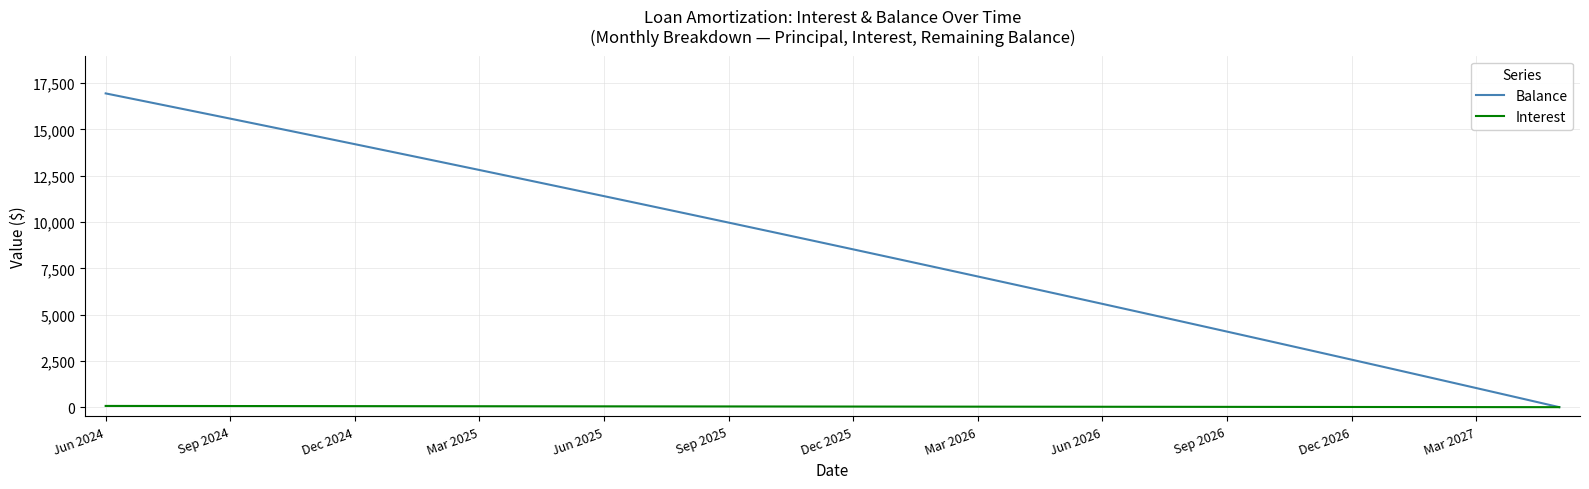

What is the greatest value displayed?

16945.0